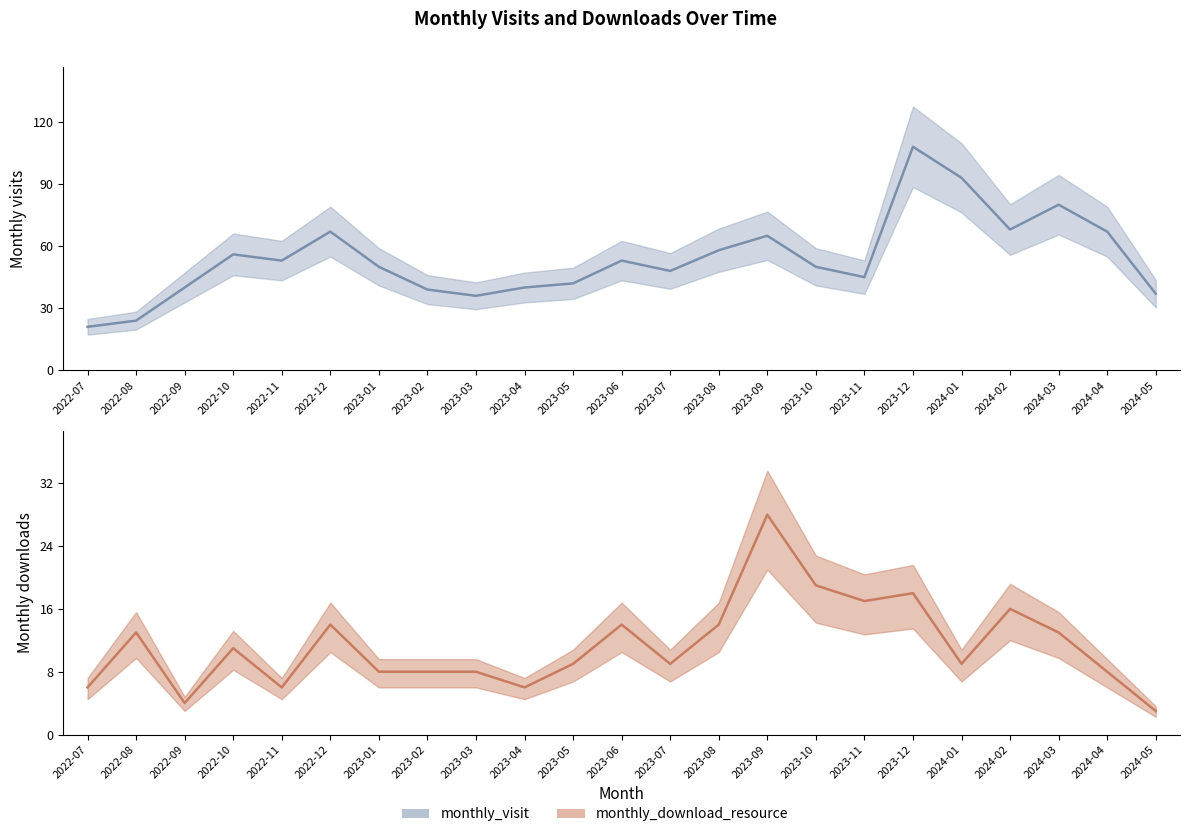

At which category does the chart reach its peak across all series?

2023-12